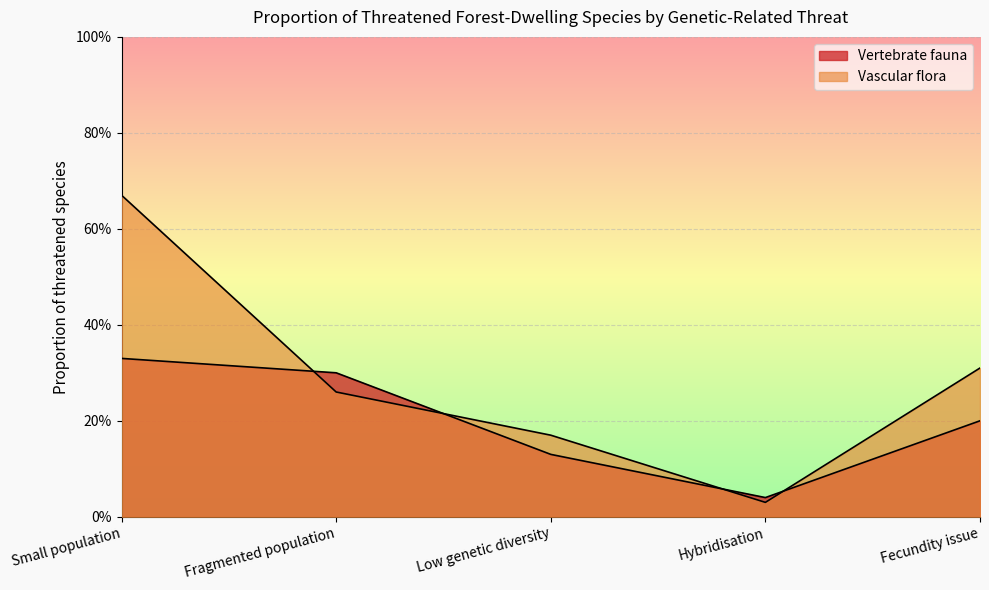

Which category has the lowest value in the Vertebrate fauna series?

Hybridisation